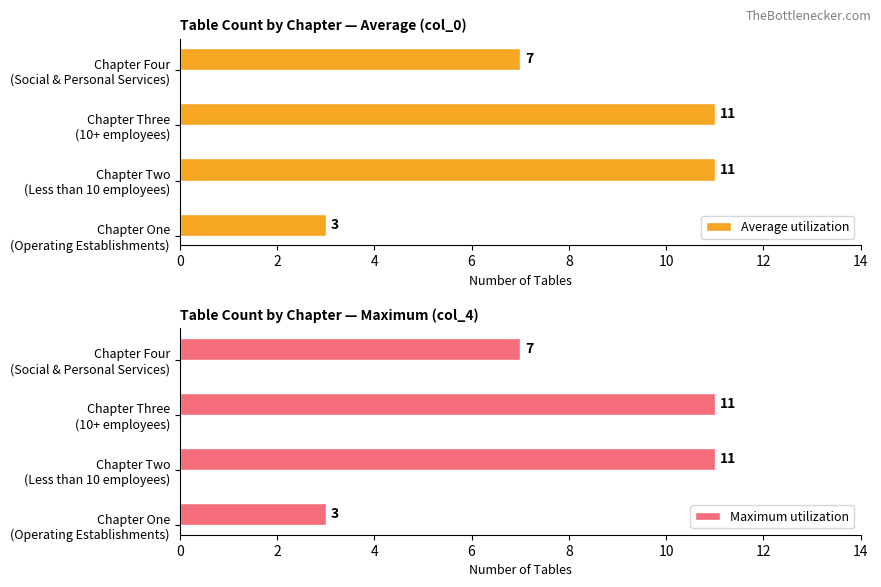

What is the minimum value for Maximum utilization?

3